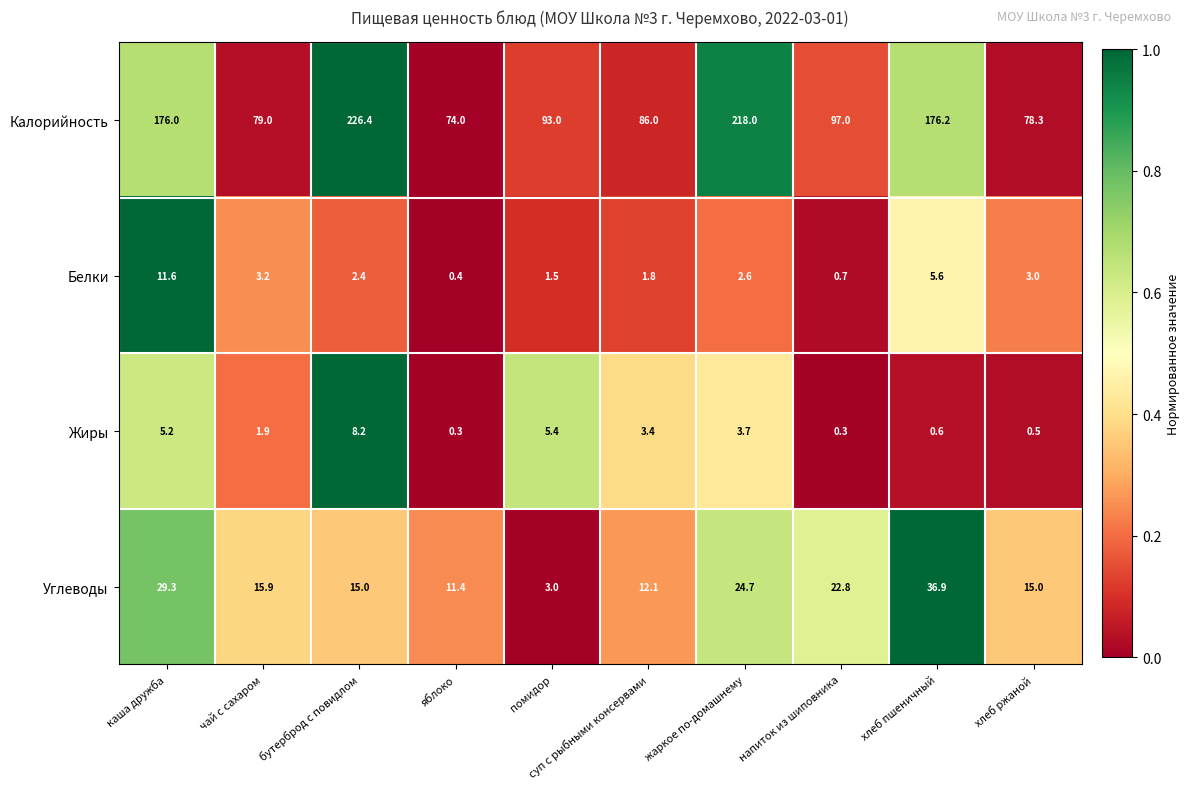

What is the average value of the Жиры series?

3.0